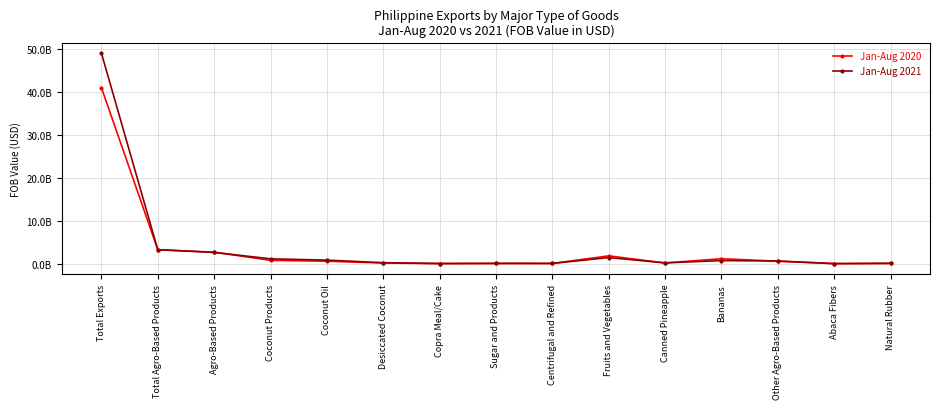

Between Total Agro-Based Products and Copra Meal/Cake, which series saw the biggest shift?

Jan-Aug 2020